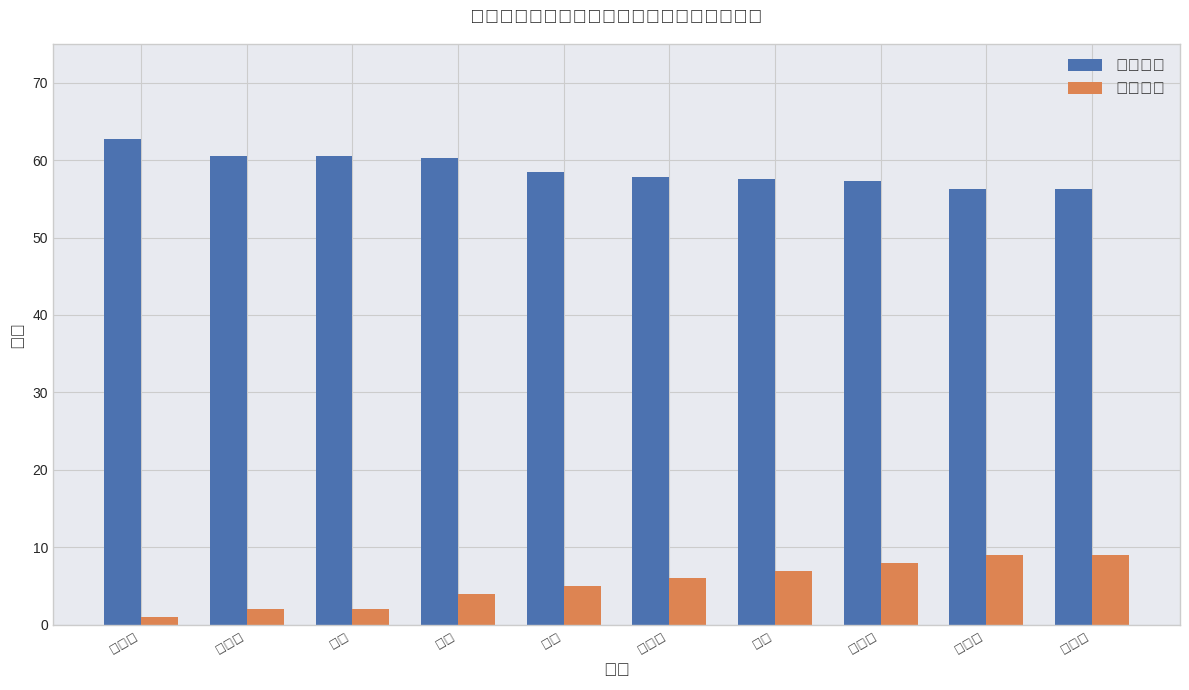

What is the total value across all series at 冯文新?

63.8